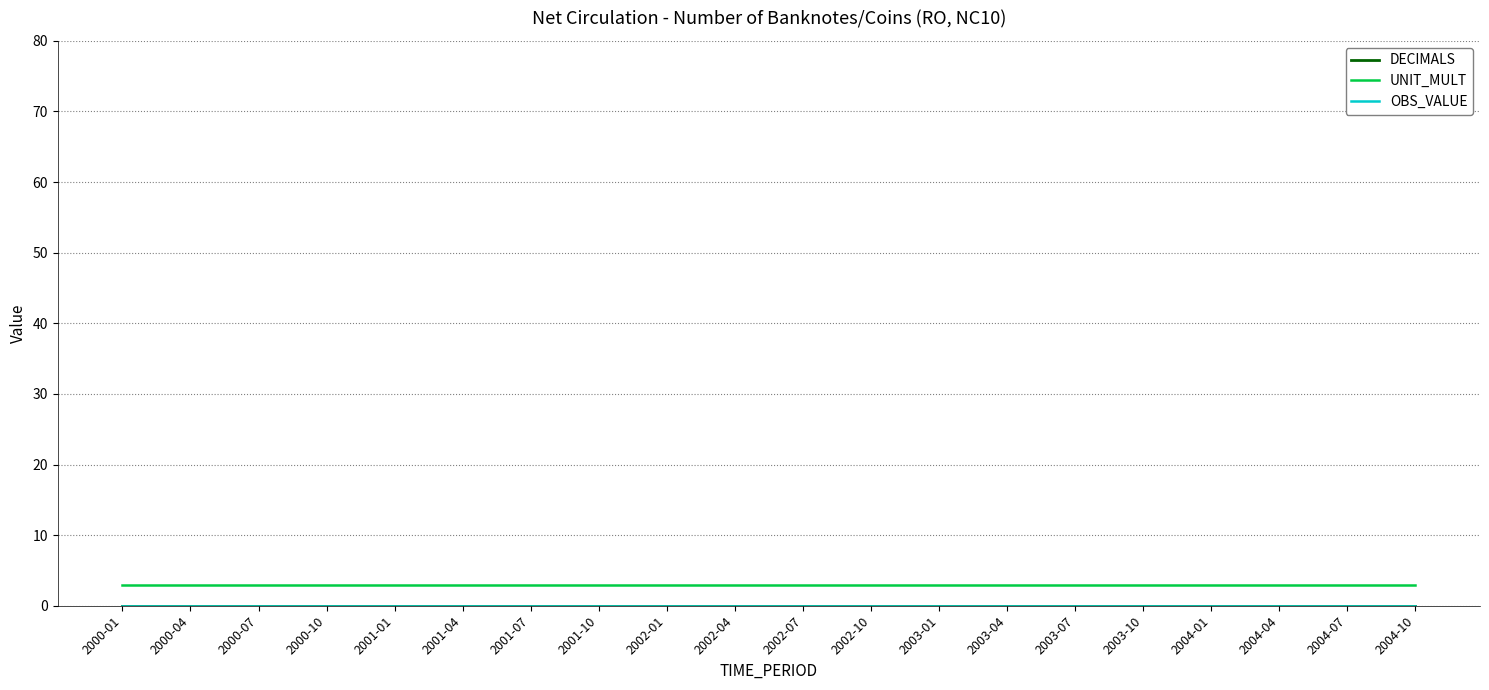

How many lines are shown in the chart?

3